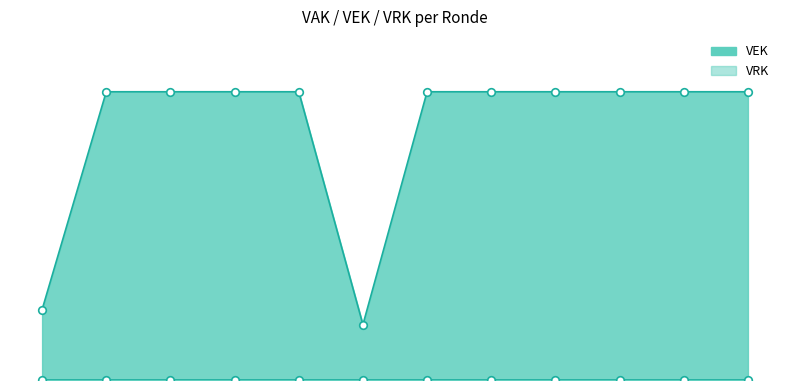

What is the ratio of the value at 2022 1ste aanpassing – goedgekeurd to the value at 2023 1ste aanpassing – ontwerp?

1.0